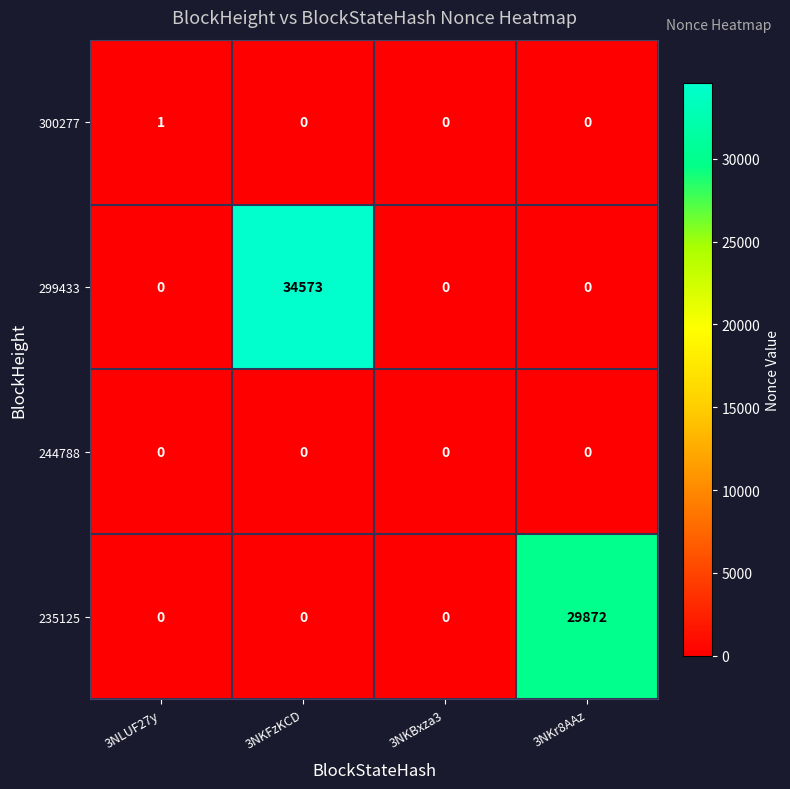

What is the difference between the maximum and second lowest values in the 299433 series?

34573